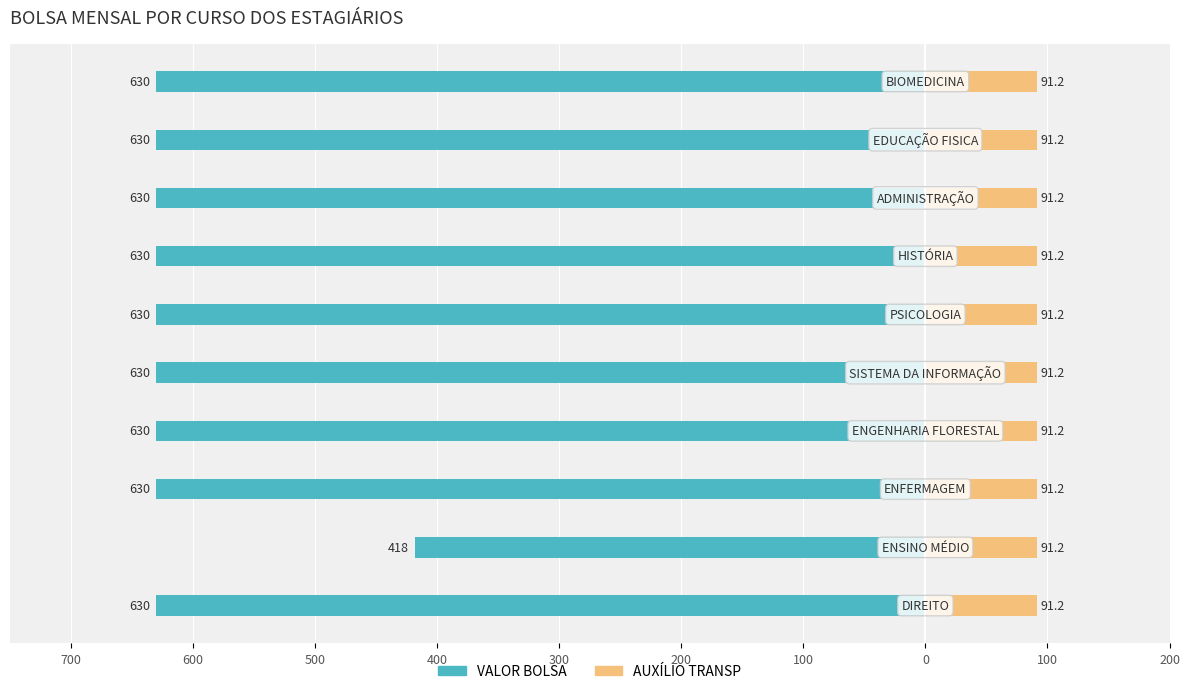

Which series changed the most between 600 and 200?

VALOR BOLSA